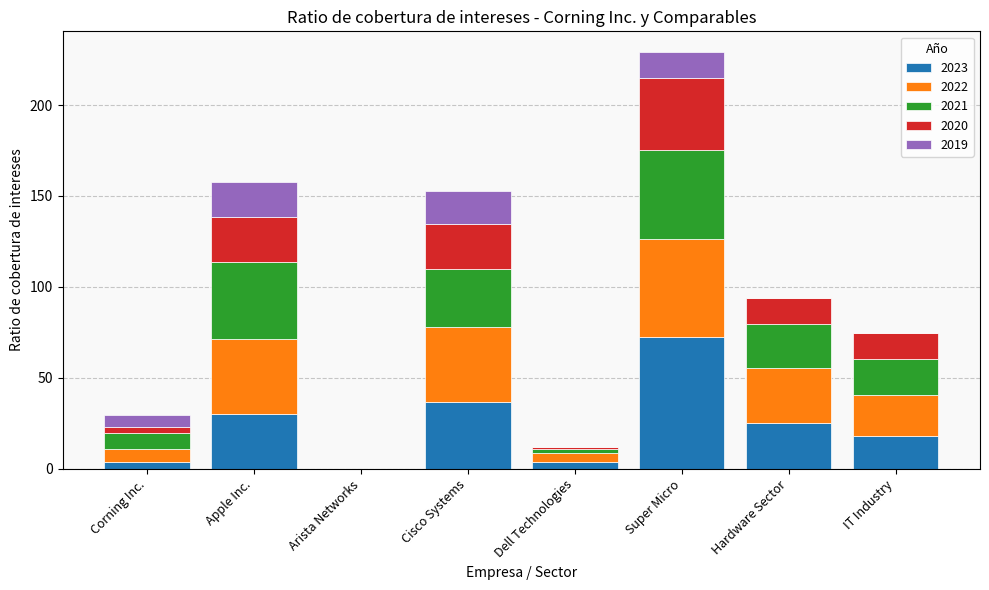

What is the total value across all series at Hardware Sector?

94.0